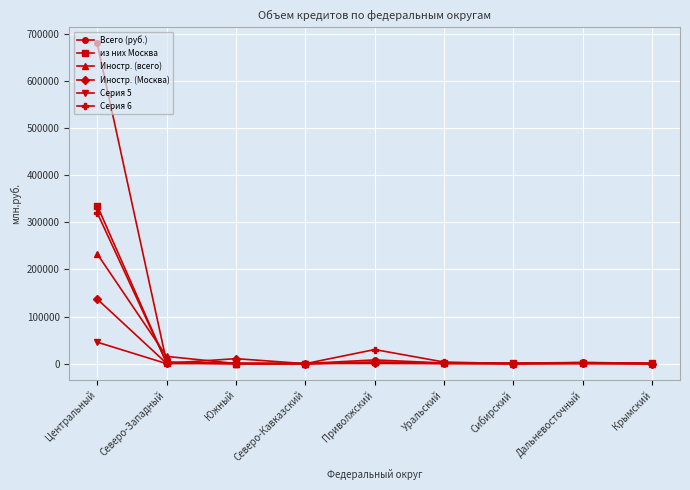

True or false: Иностр. (всего) has a value of 101 at Сибирский.

True